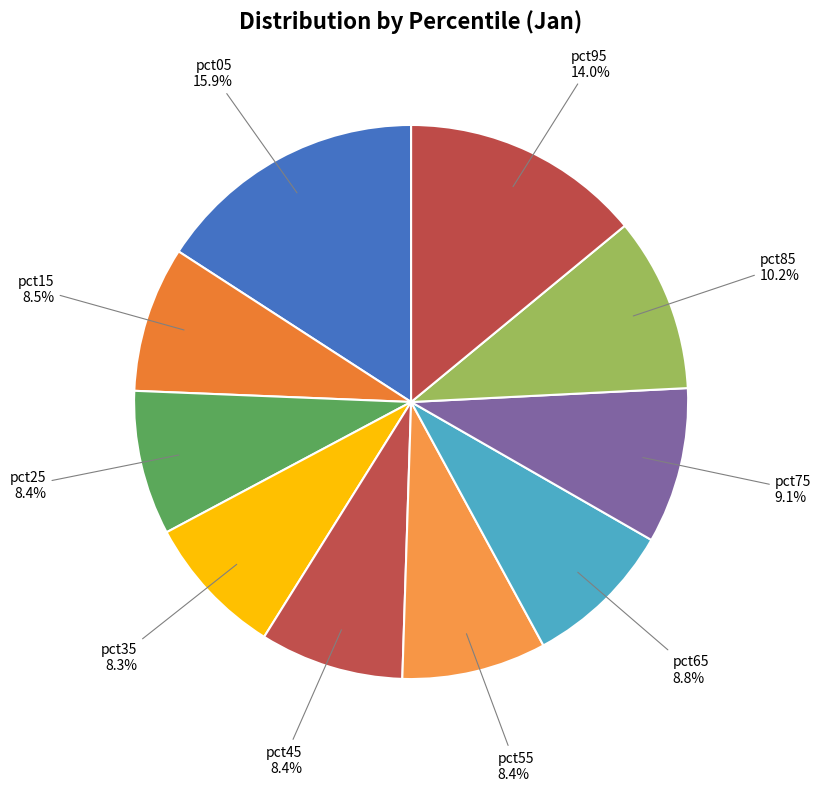

Which has a higher value, pct45 or pct05?

pct05